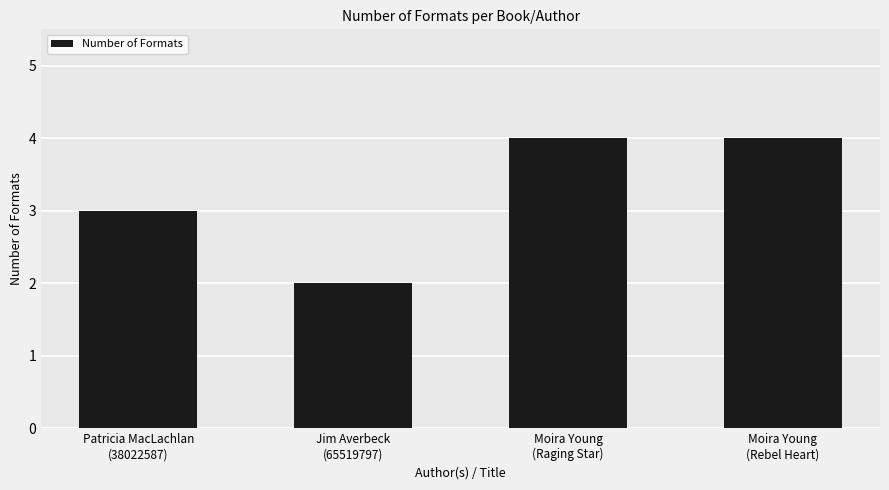

How many bars are there in total?

4